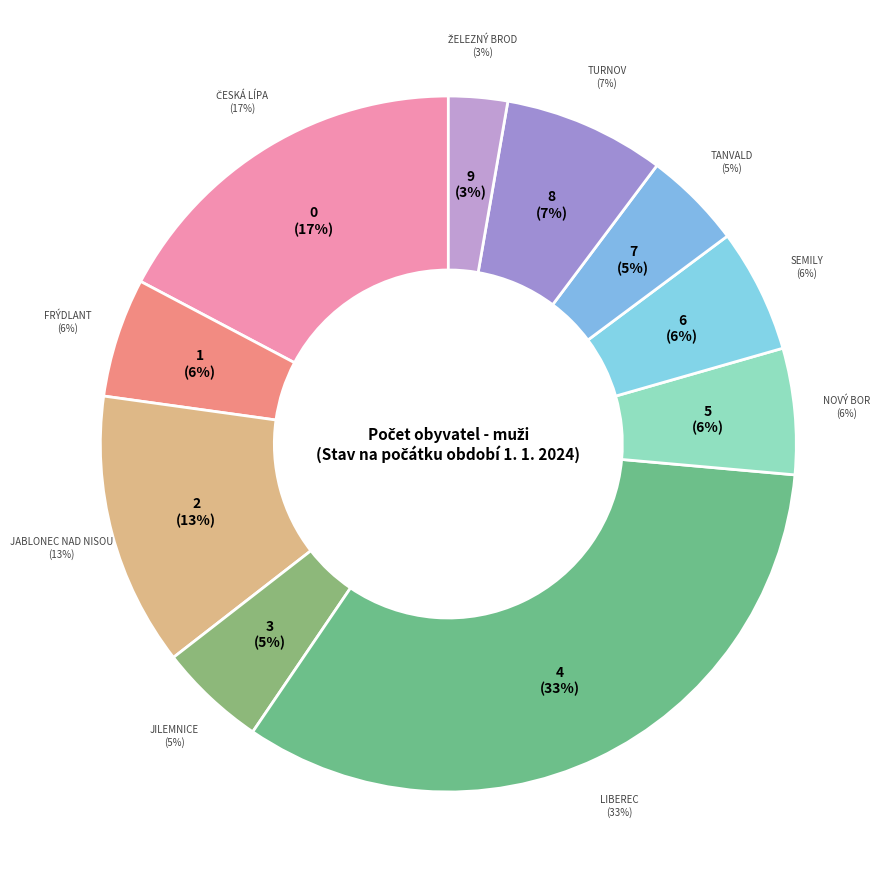

Is there a majority slice in this chart?

No